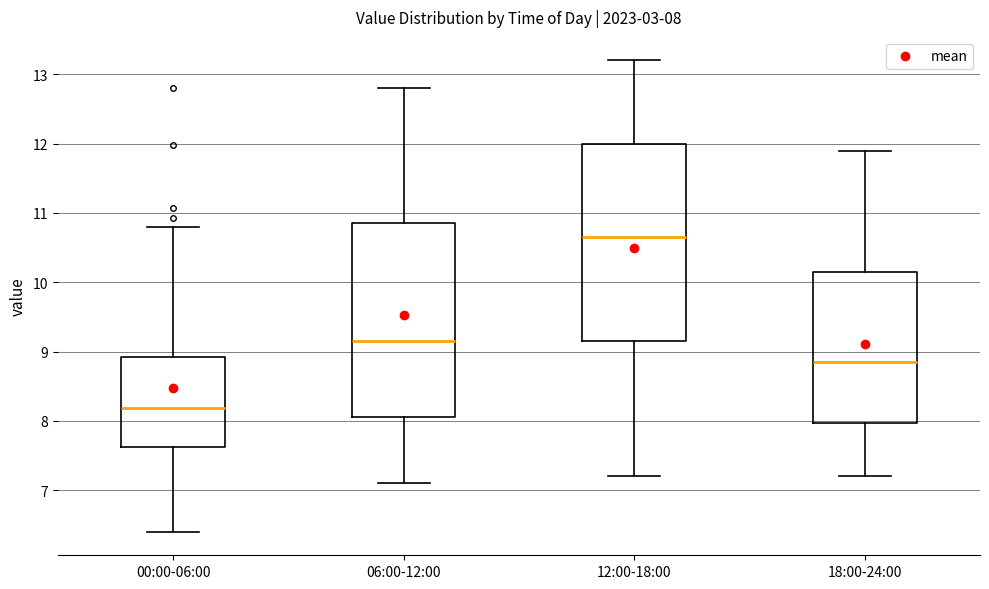

Which box has the lowest median line?

00:00-06:00